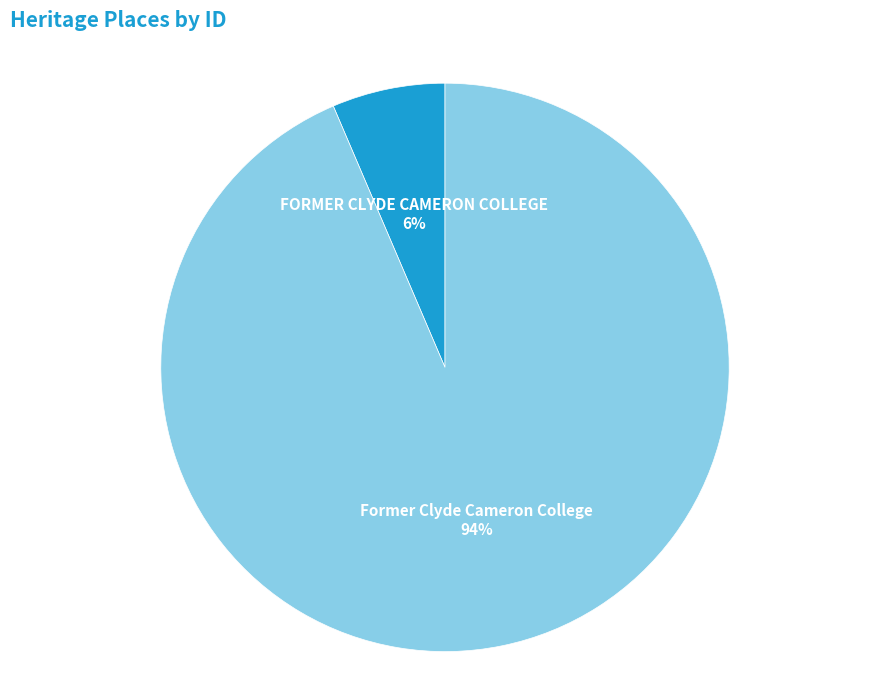

Does any single category account for the majority?

Yes